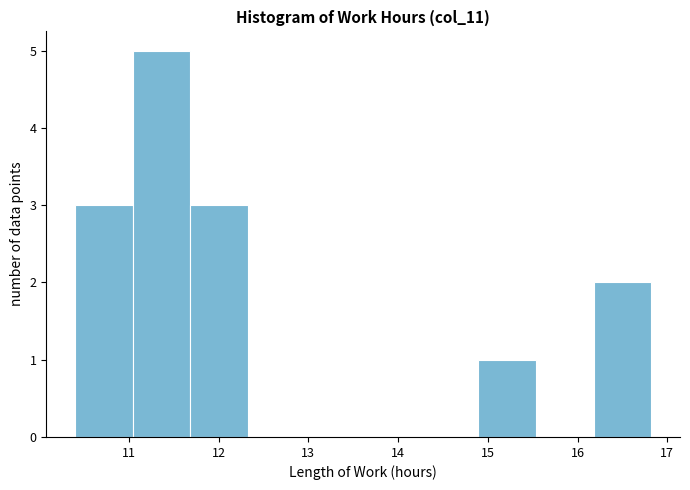

Reading left to right, list every bar in this chart as the range it spans on the x-axis followed by its height. Neither the bar edges nor the heights are printed on the chart, so give them approximately, as read against the axes.

10.4 to 11.0: 3
11.0 to 11.7: 5
11.7 to 12.3: 3
12.3 to 13.0: 0
13.0 to 13.6: 0
13.6 to 14.3: 0
14.3 to 14.9: 0
14.9 to 15.5: 1
15.5 to 16.2: 0
16.2 to 16.8: 2